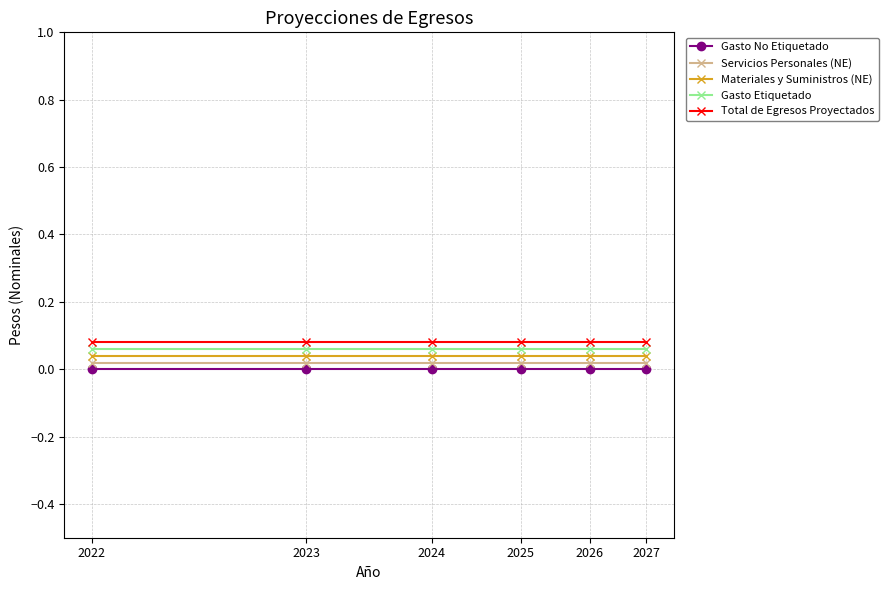

How many categories are shown in the chart?

6